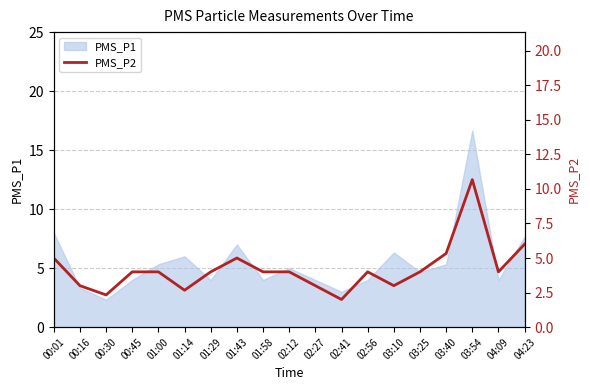

Reading right to left, extract all data points from this chart.

6.0	4.0	10.7	5.3	4.0	3.0	4.0	2.0	3.0	4.0	4.0	5.0	4.0	2.7	4.0	4.0	2.3	3.0	5.0